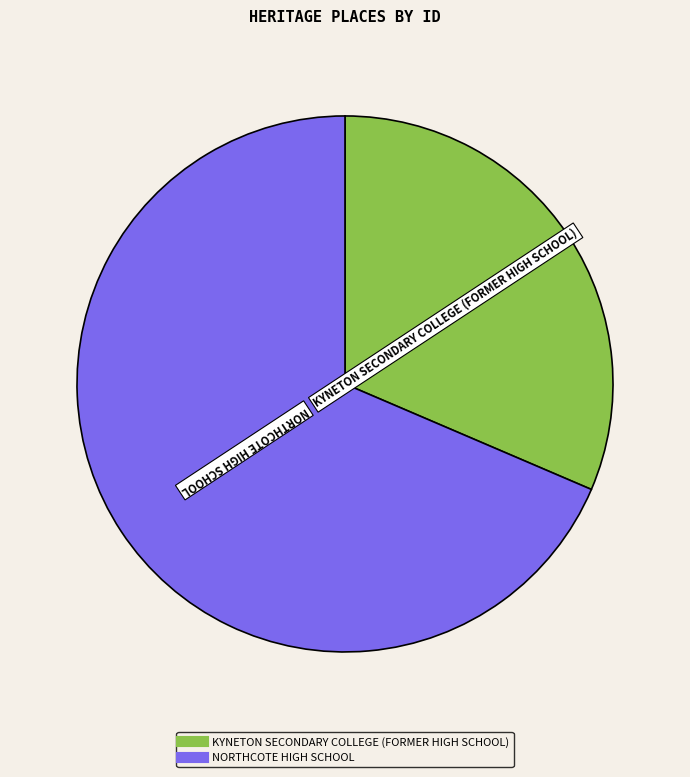

Rank the categories by value from lowest to highest.

KYNETON SECONDARY COLLEGE (FORMER HIGH SCHOOL), NORTHCOTE HIGH SCHOOL